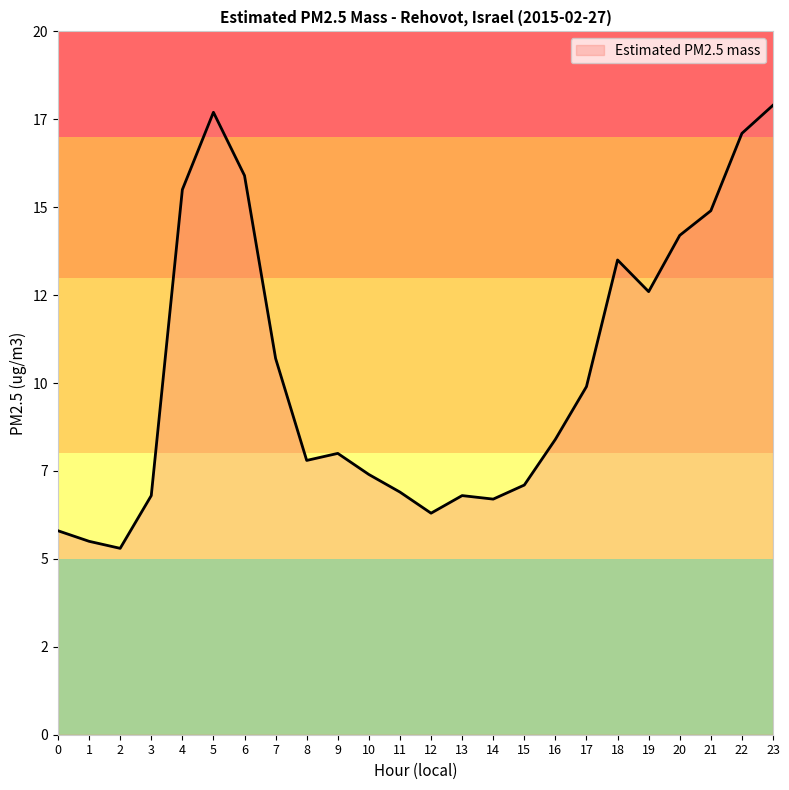

What is the difference between the maximum and second lowest values?

12.4